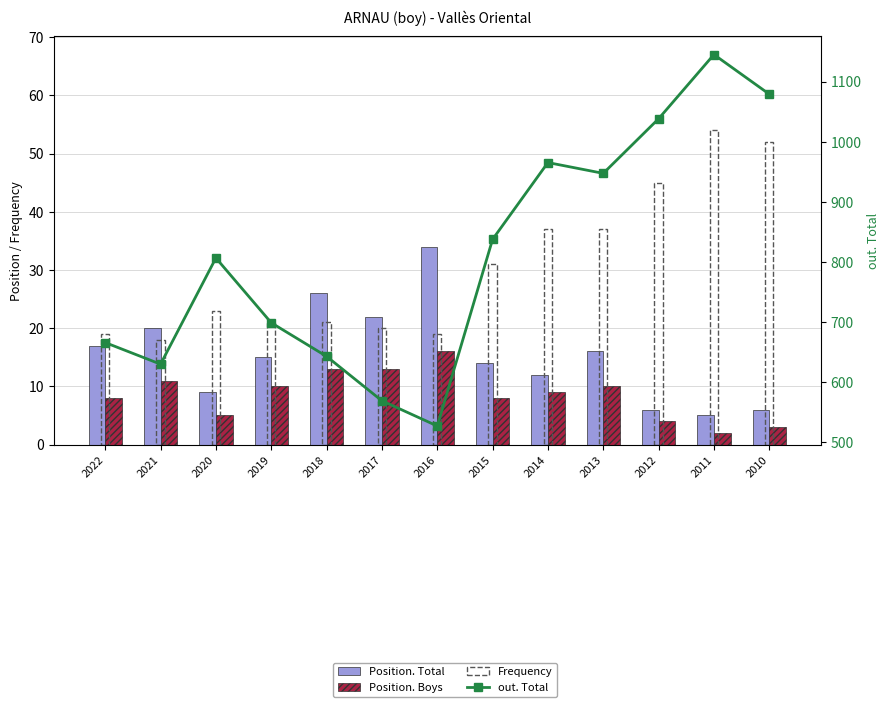

Between 2020 and 2019, which is larger?

2019